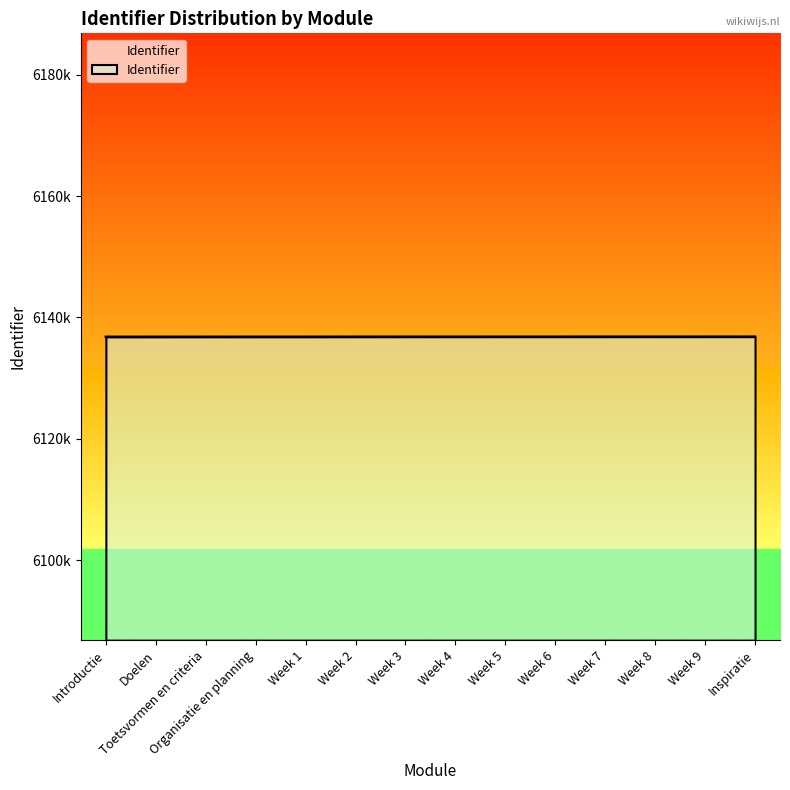

Is this an area chart (filled region under the line)?

Yes